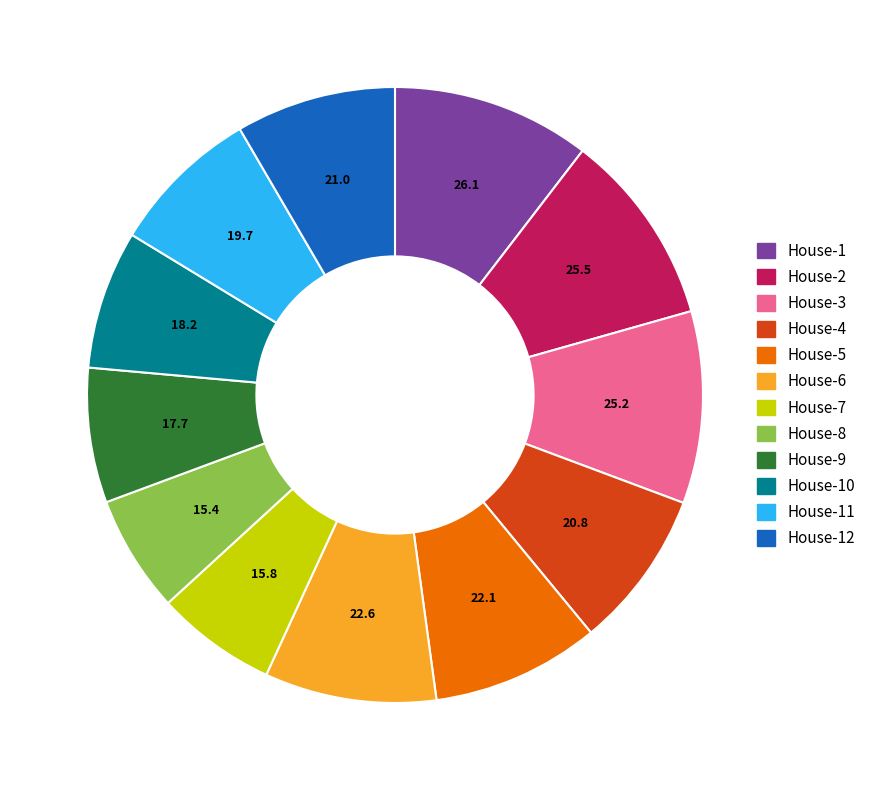

Count the number of slices in the pie.

12